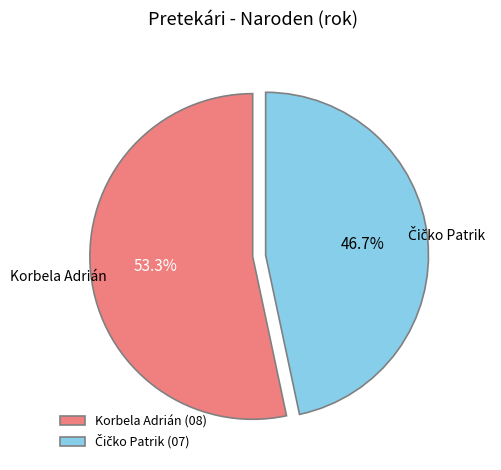

What is the largest slice in the pie chart?

Korbela Adrián